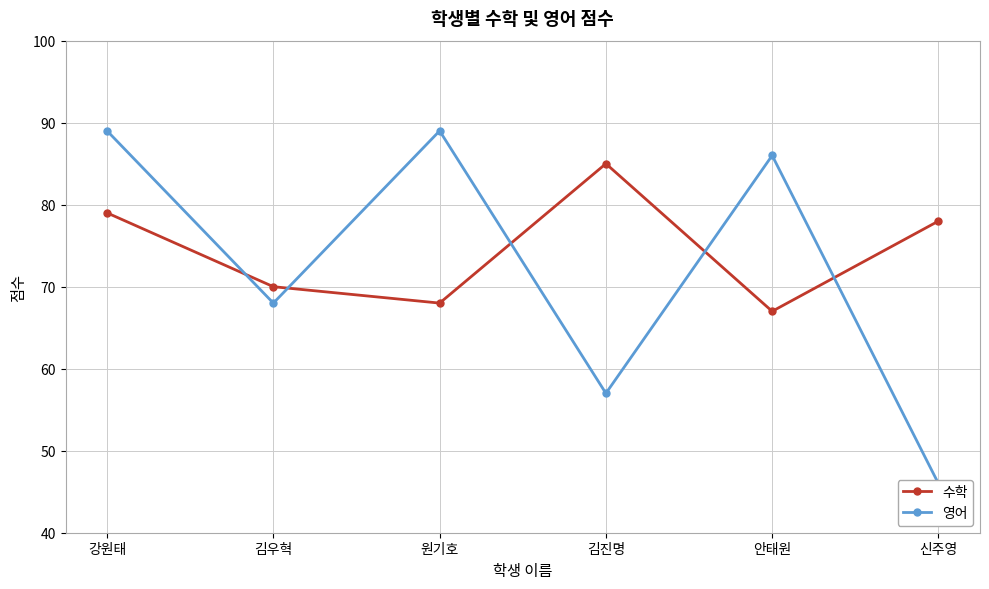

At which category is the sum across all series the highest?

강원태